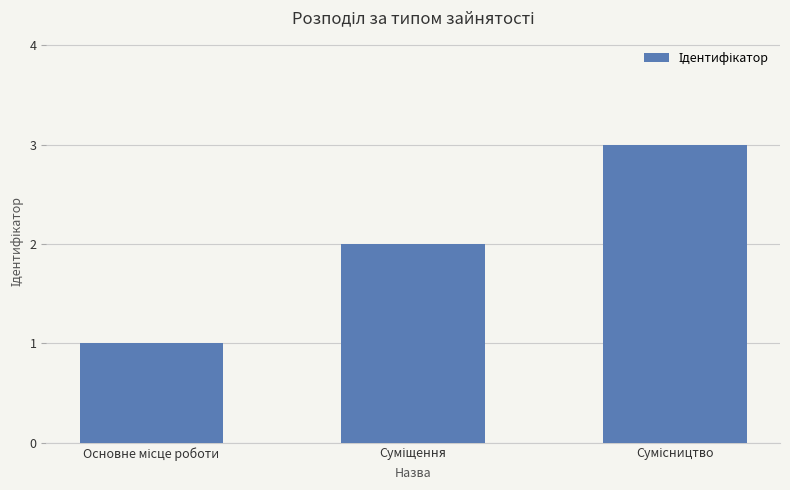

Reading right to left, transcribe all the data shown in this chart.

3	2	1